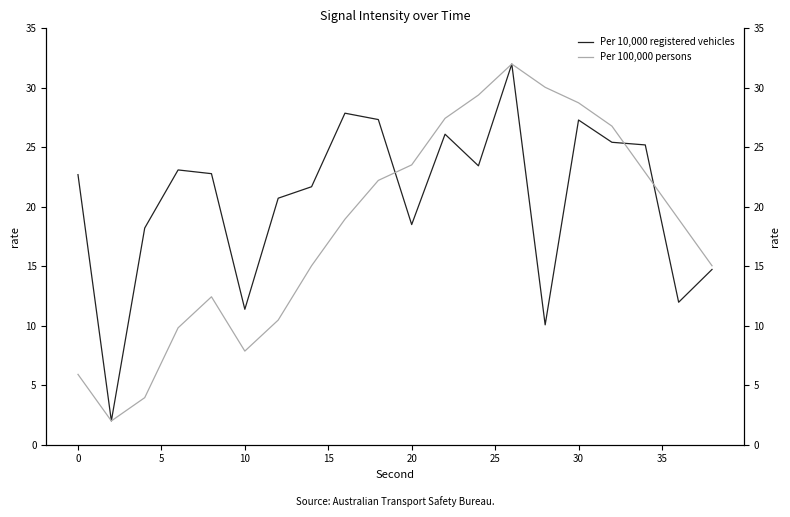

Reading left to right, list all the values displayed in this chart.

Per 10,000 registered vehicles: 22.7	2.0	18.2	23.1	22.8	11.4	20.7	21.7	27.9	27.3	18.5	26.1	23.4	32.0	10.1	27.3	25.4	25.2	12.0	14.7
Per 100,000 persons: 5.9	2.0	4.0	9.8	12.4	7.9	10.5	15.0	19.0	22.2	23.5	27.4	29.4	32.0	30.0	28.7	26.8	22.9	19.0	15.0